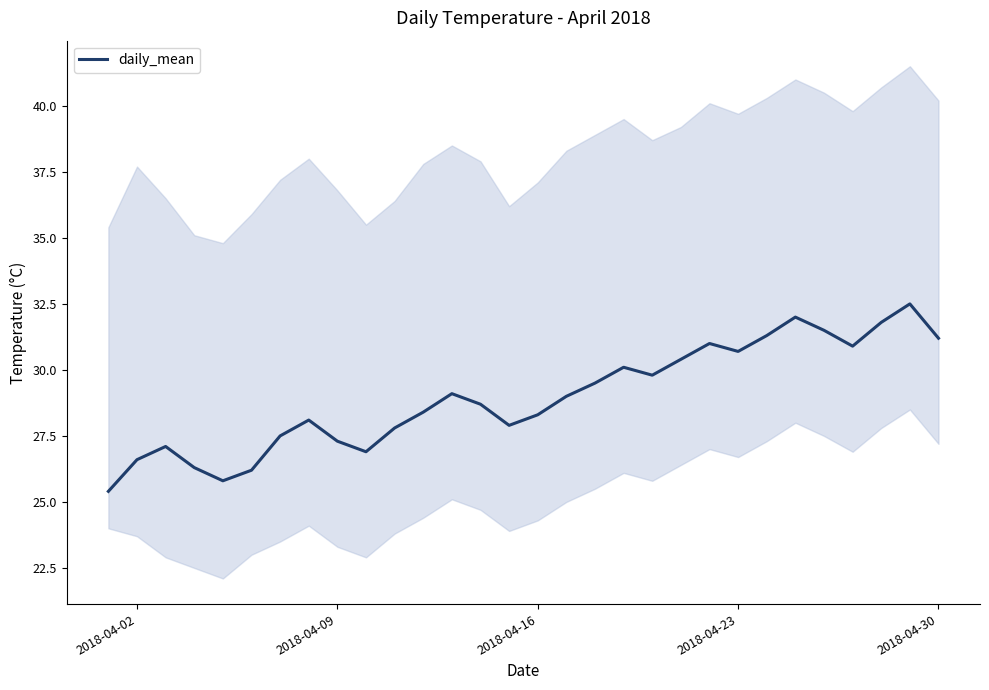

What is the sum of all values?

869.1